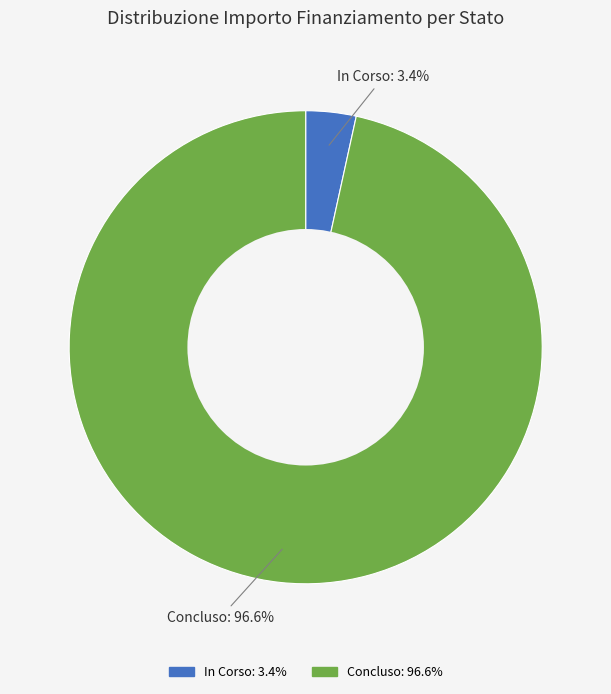

To the nearest percent, what is the difference between the Concluso and In Corso slice percentages?

93%